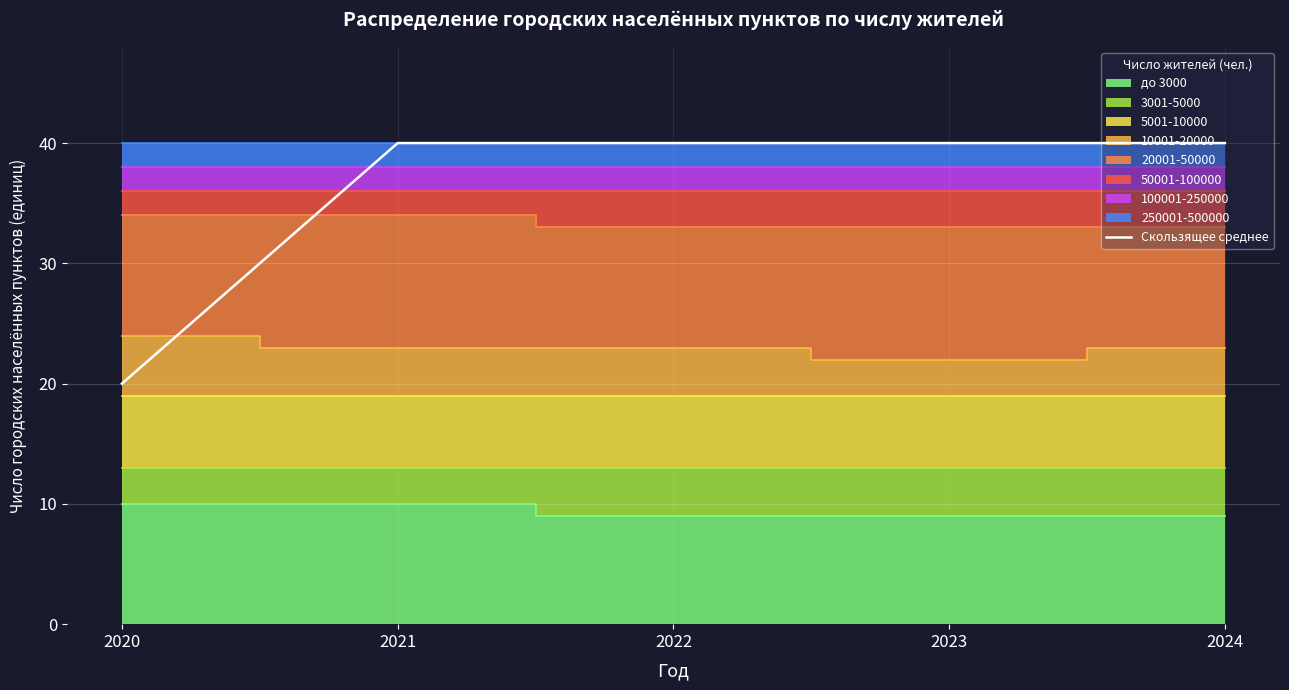

Read the value at 2021, to the nearest 10.

40